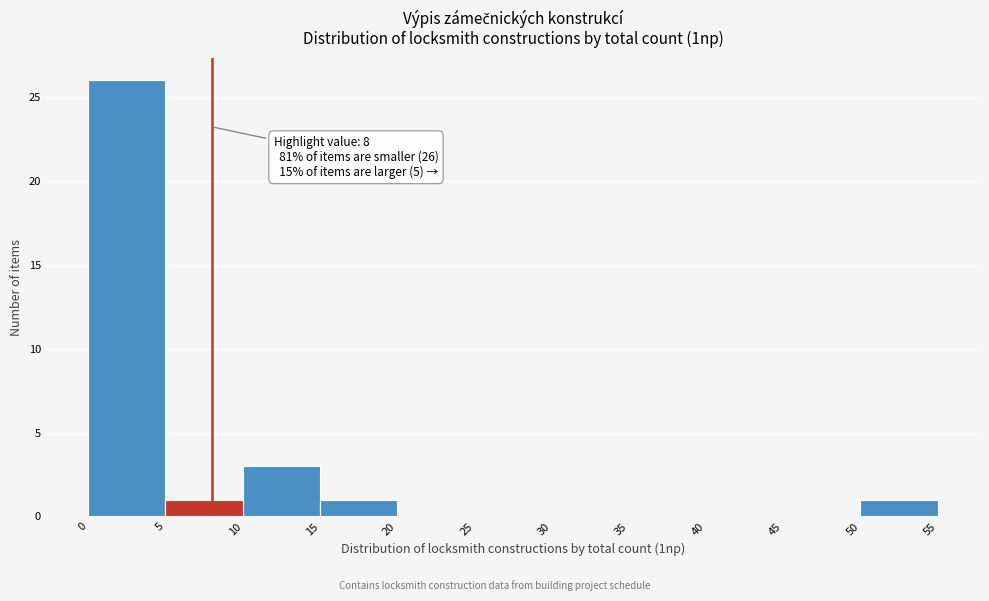

Over which range of the x-axis is the bar tallest?

0 to 5